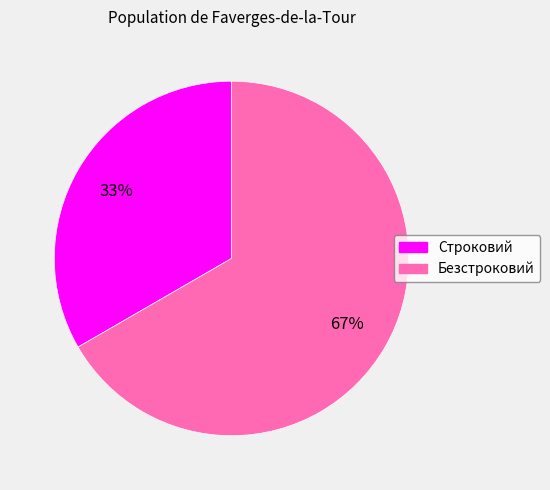

To the nearest percent, what percentage of the pie is Строковий?

33%